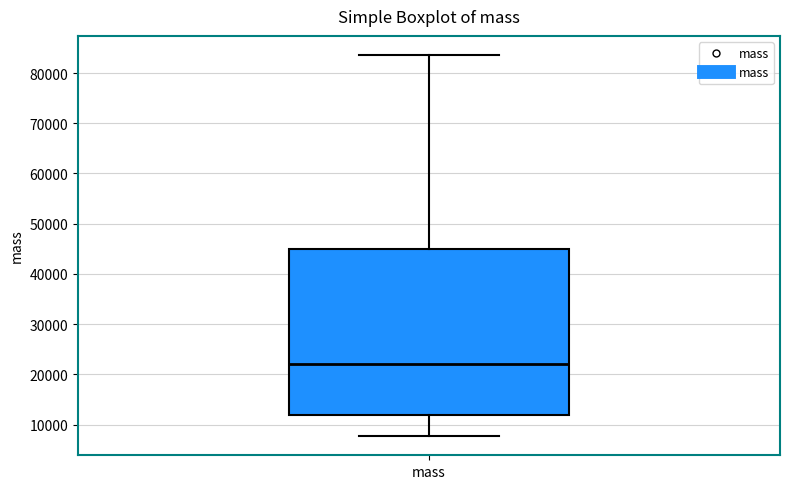

Transcribe this box plot: give where the median line is, the range the box spans, and where the two whiskers end, as read against the y-axis. The values are not printed on the chart, so give them approximately, as read against the axis.

median 22000, box 12000 to 45000, whiskers 8000 to 84000